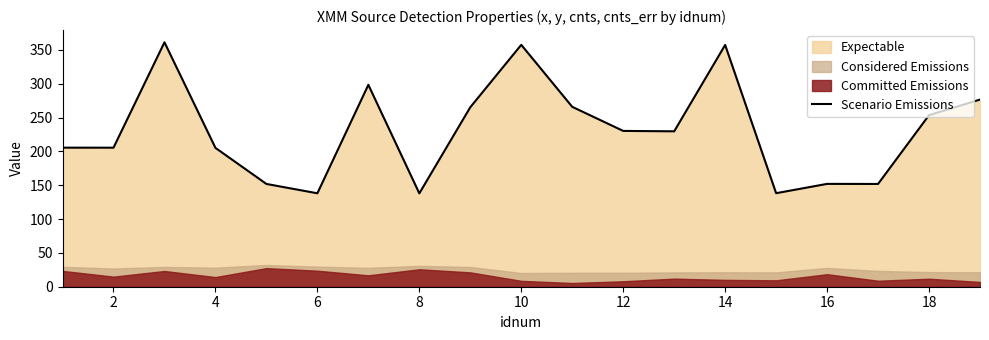

At which label is Scenario Emissions closest to 249?

18